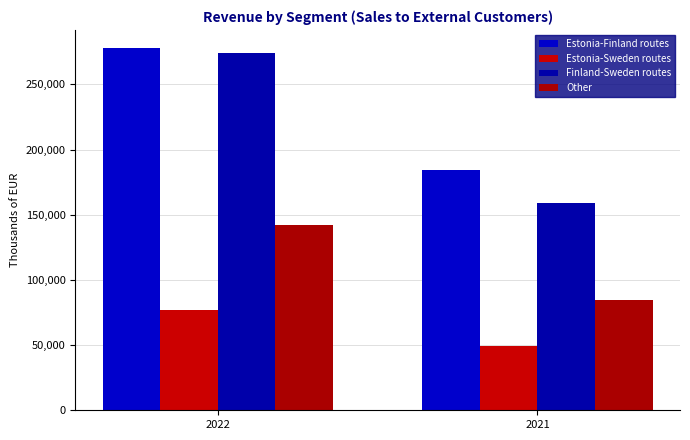

What is the difference between the Other values at 2022 and 2021?

57786